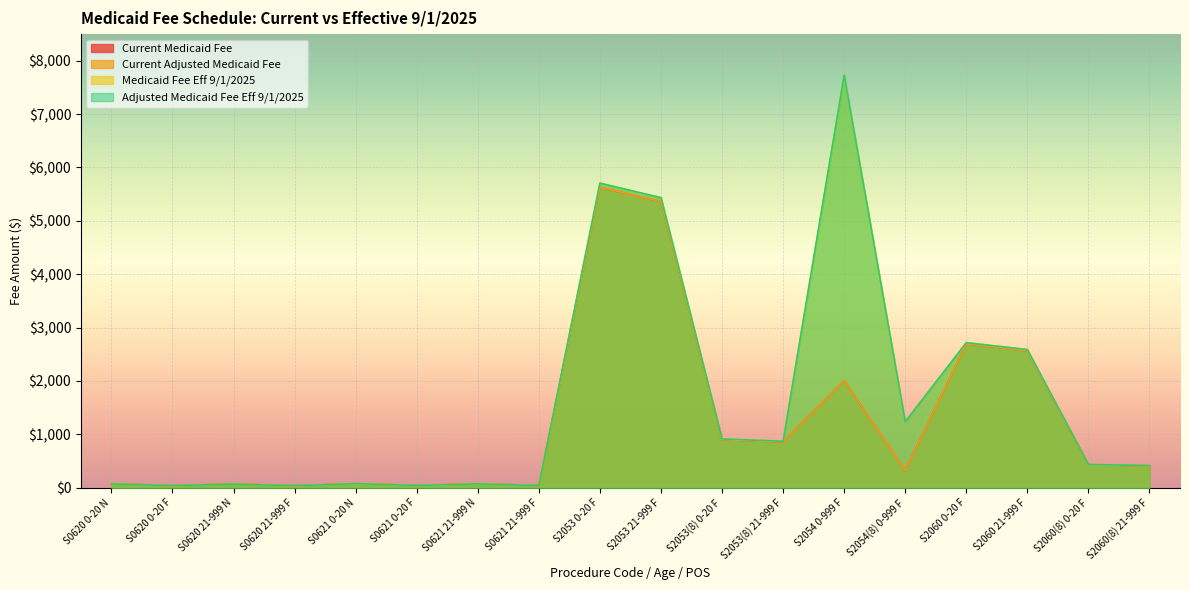

Where is the first local maximum for Current Medicaid Fee?

S0620 21-999 N